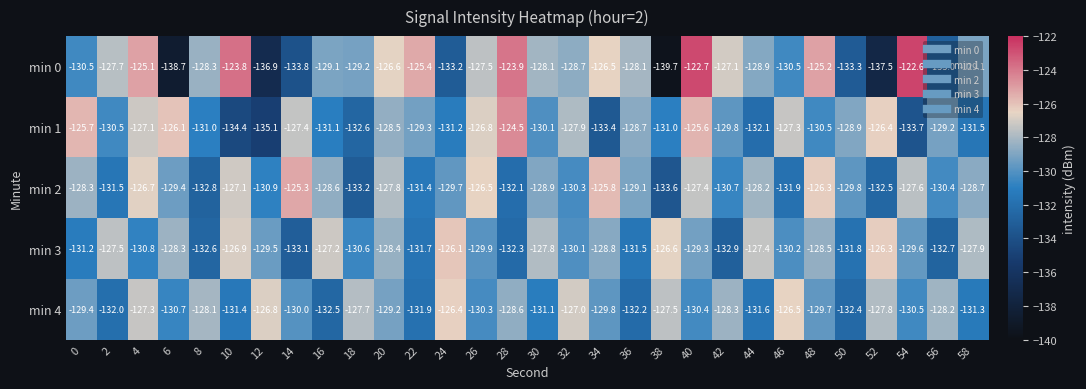

The value of min 2 at 54 is -174.9. True or false?

False